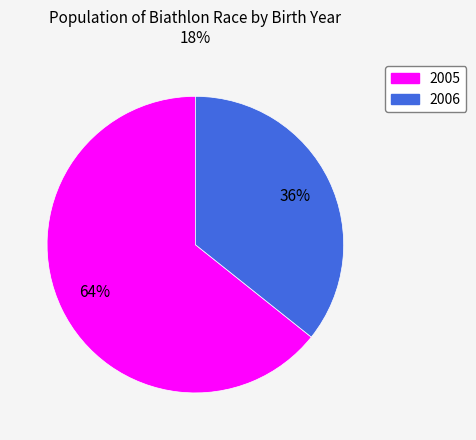

Which has a higher value, 2005 or 2006?

2005